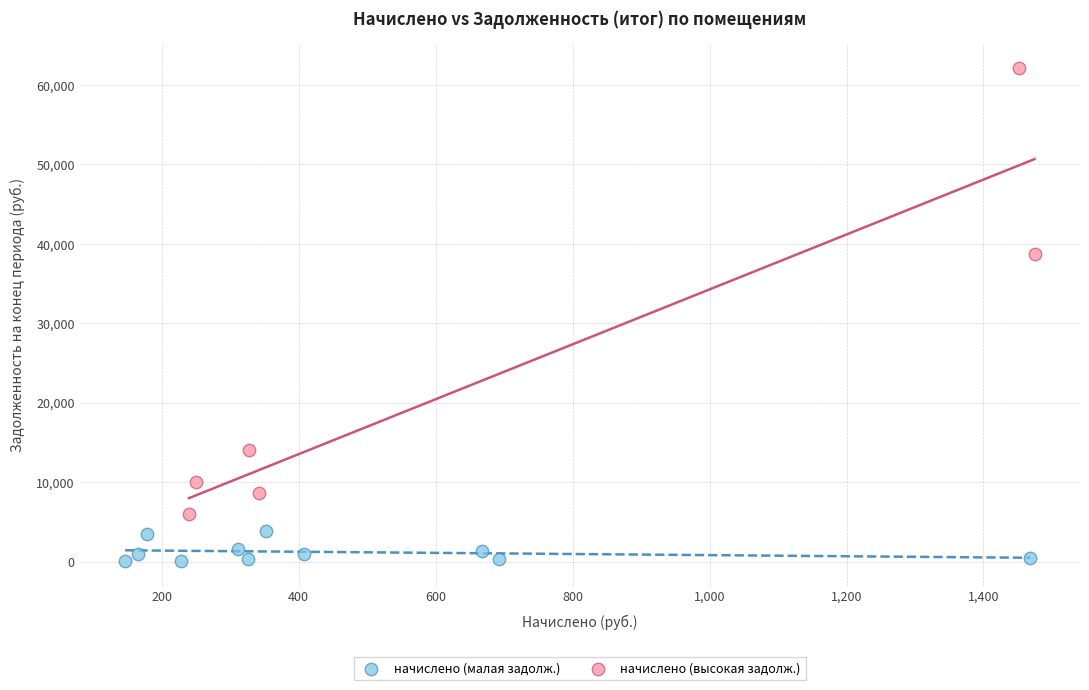

Which series has the widest spread of Y values?

начислено (высокая задолж.)